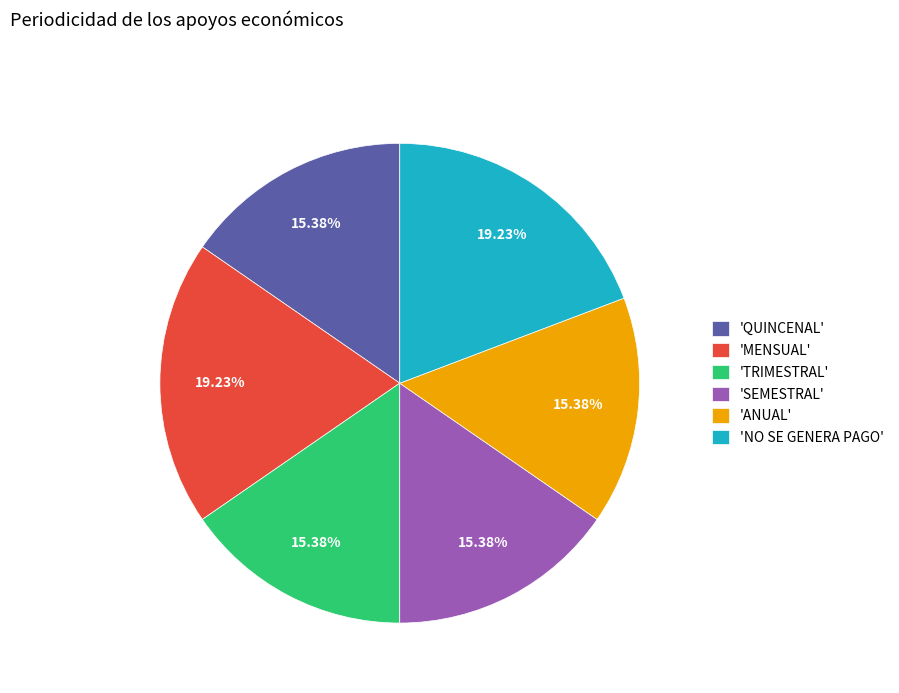

Approximately how many times larger is the value at 'SEMESTRAL' compared to 'NO SE GENERA PAGO'?

0.8